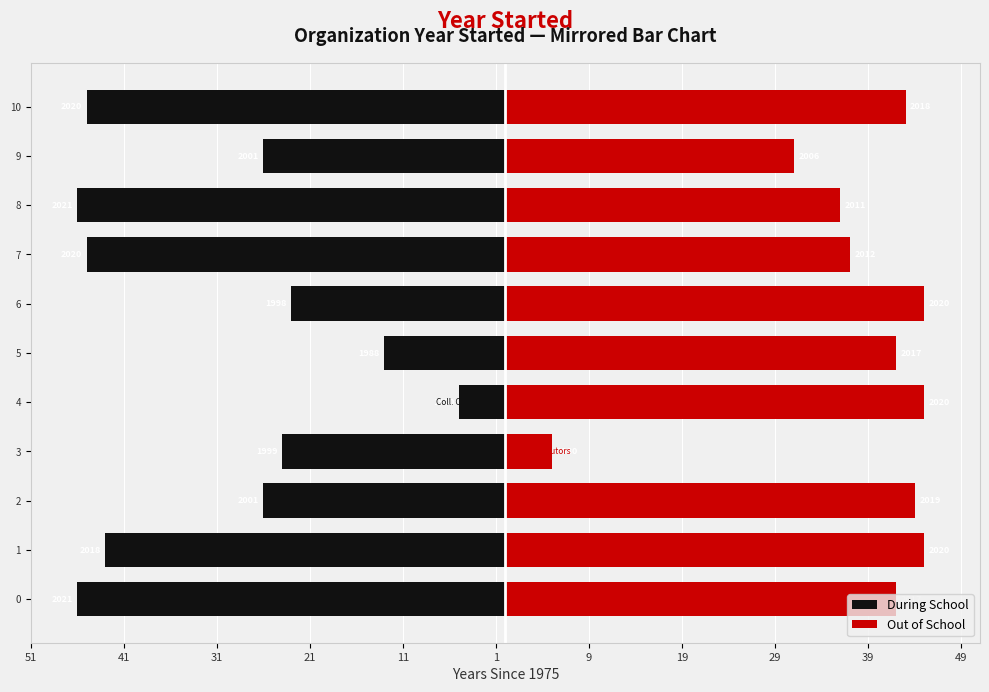

Between 7 and 9, which series saw the biggest shift?

During School